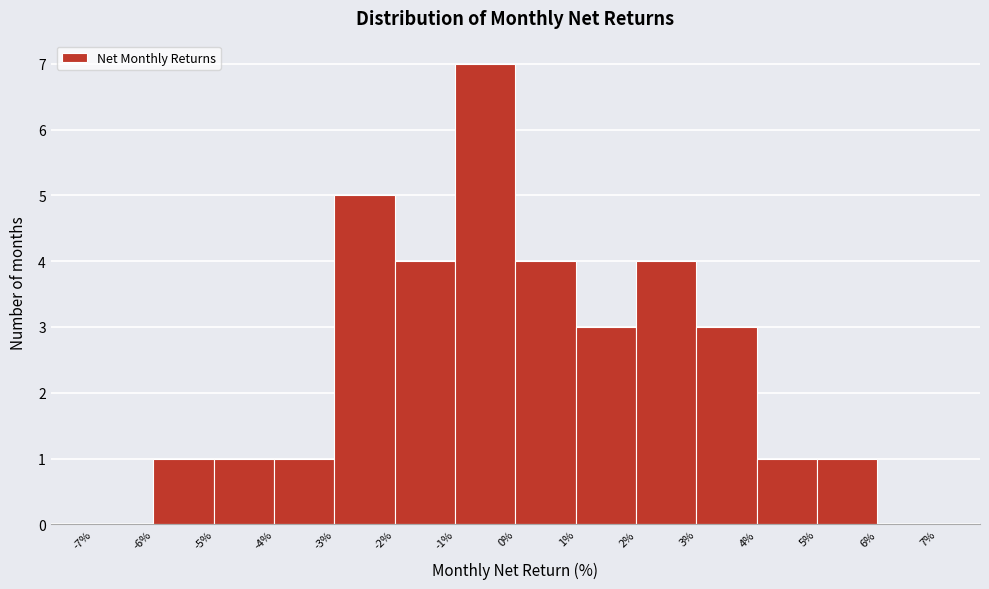

Reading left to right, transcribe this chart: for each bar, give the range it covers on the x-axis and its height. The values are not printed on the chart, so give them approximately, as read against the axis.

-7% to -6%: 0
-6% to -5%: 1
-5% to -4%: 1
-4% to -3%: 1
-3% to -2%: 5
-2% to -1%: 4
-1% to 0%: 7
0% to 1%: 4
1% to 2%: 3
2% to 3%: 4
3% to 4%: 3
4% to 5%: 1
5% to 6%: 1
6% to 7%: 0